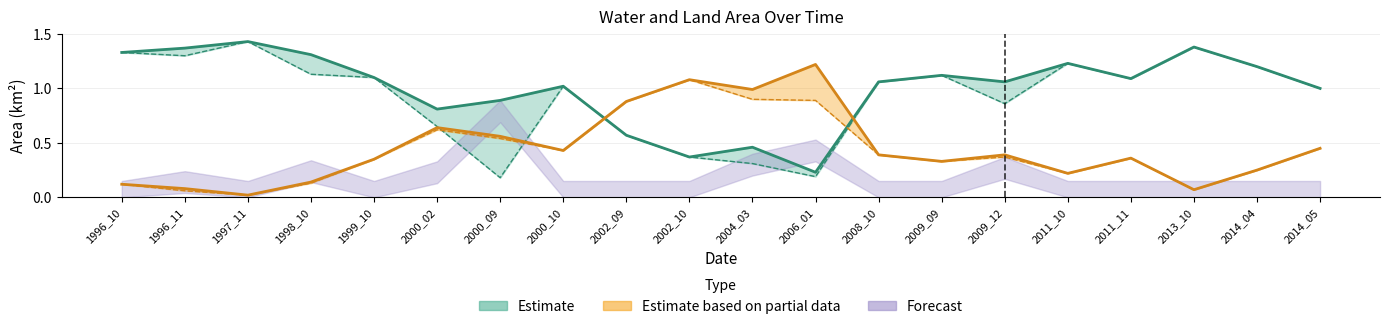

What is the spread (max minus min) of values at 2000_10?

0.6